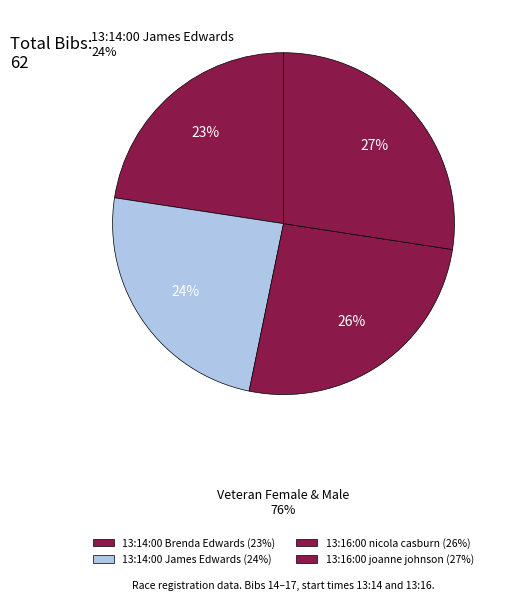

Rank the categories by value from highest to lowest.

13:16:00 joanne johnson (27%), 13:16:00 nicola casburn (26%), 13:14:00 James Edwards (24%), 13:14:00 Brenda Edwards (23%)